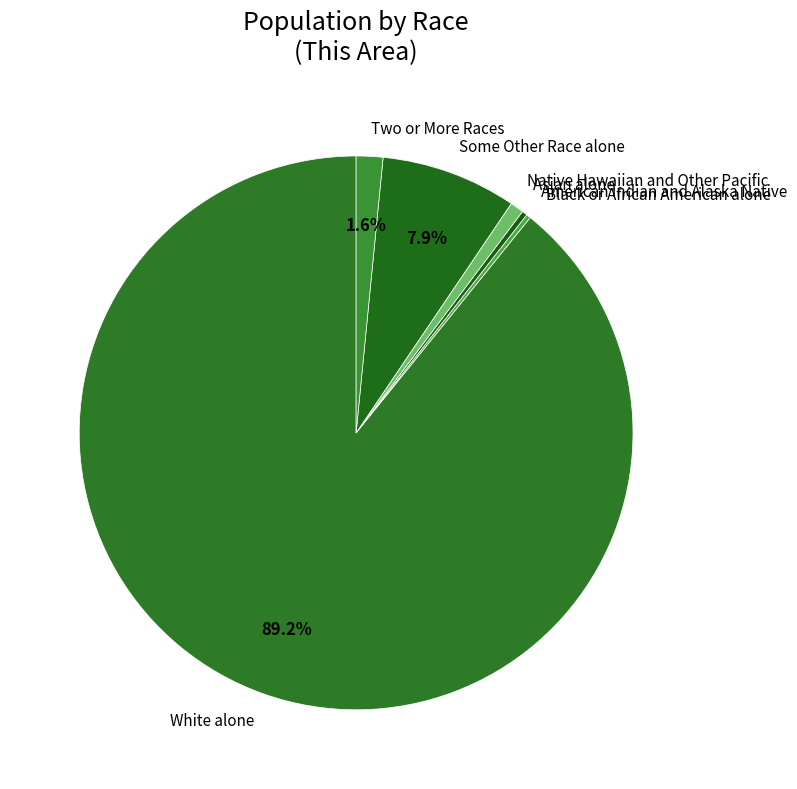

Is it true that Asian alone is 11% of the pie?

False